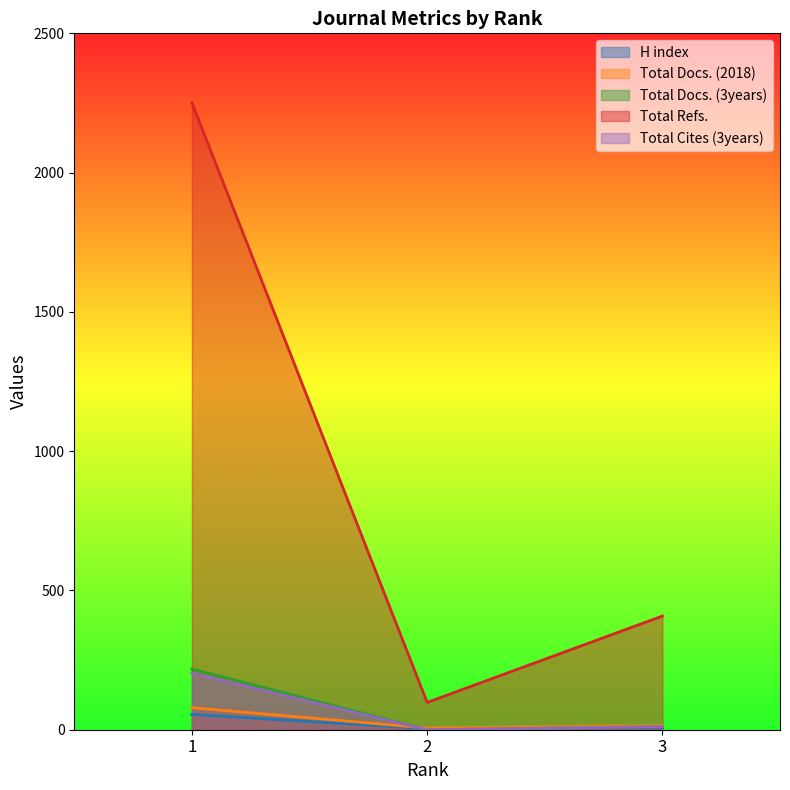

Reading left to right, list all the values displayed in this chart.

H index: 1=55	2=4	3=8
Total Docs. (2018): 1=79	2=6	3=15
Total Docs. (3years): 1=218	2=0	3=11
Total Refs.: 1=2251	2=98	3=408
Total Cites (3years): 1=203	2=0	3=11